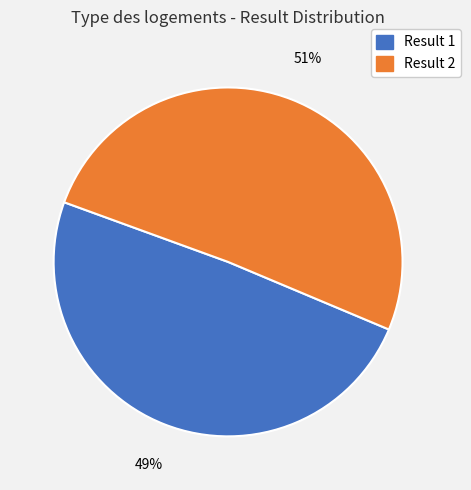

To the nearest percent, what is the difference between the largest and smallest slice percentages?

2%